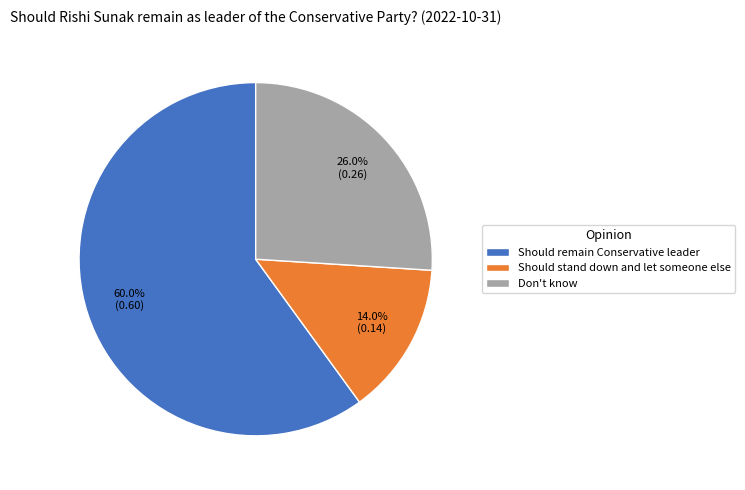

To the nearest percent, what percentage of the pie is Should remain Conservative leader?

60%